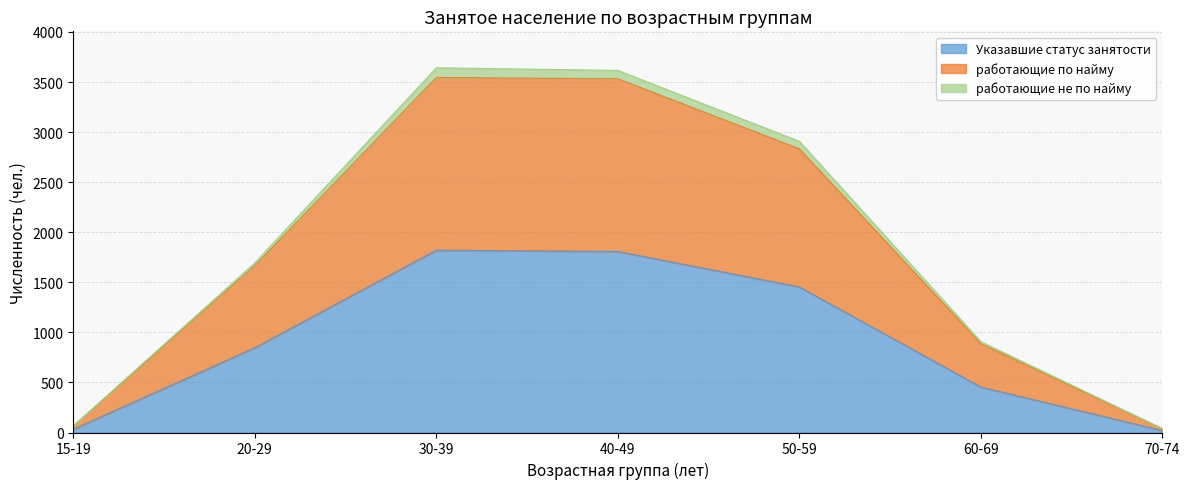

Where does the Указавшие статус занятости series first go above 847?

30-39